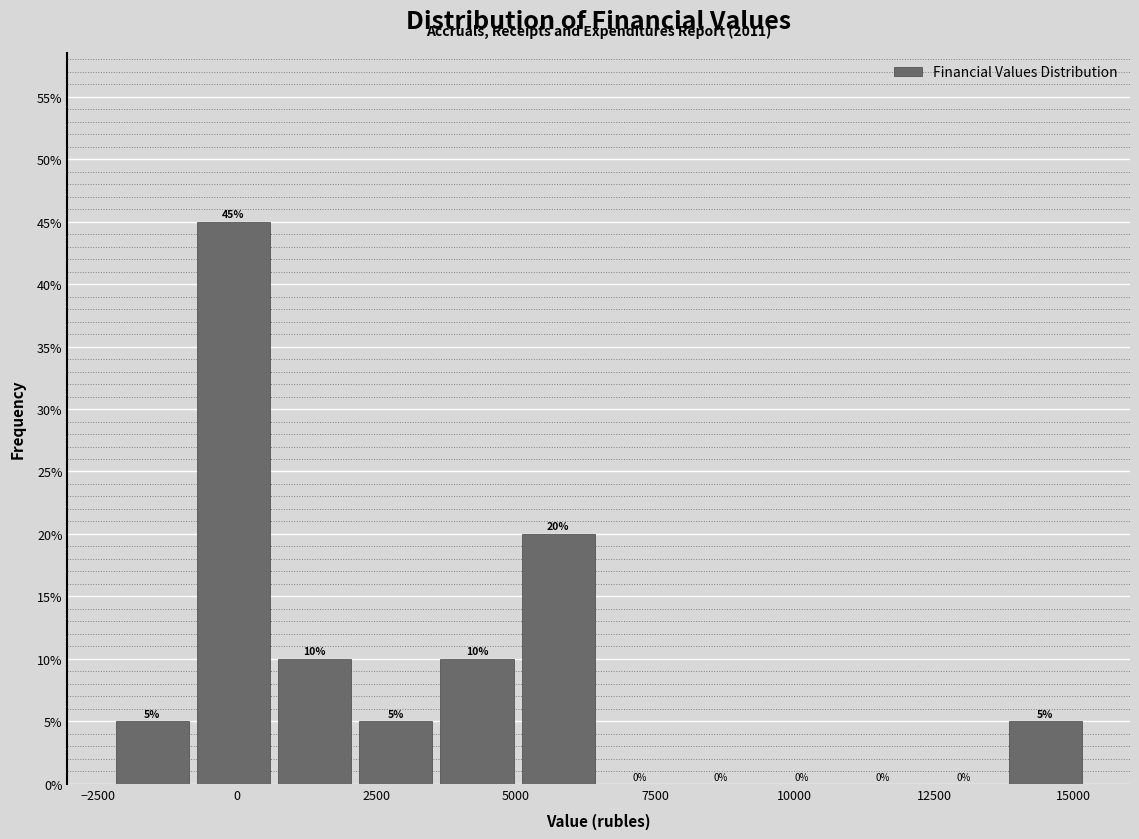

Read against the x-axis, roughly where is the centre of the tallest bar?

0